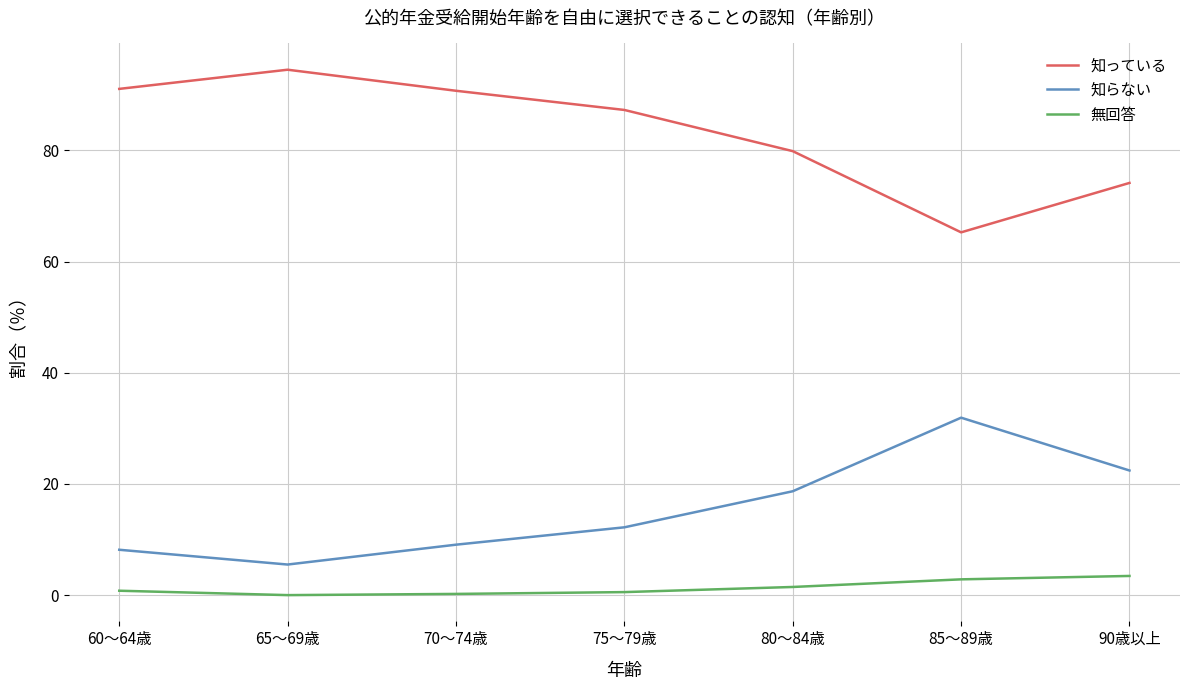

At which category does 知らない reach its first local peak?

85～89歳